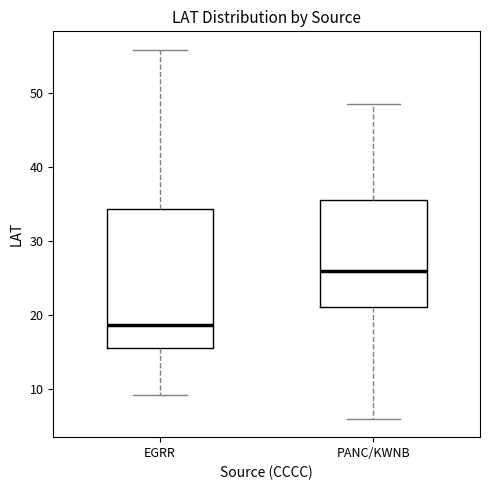

Reading left to right, read every box against the y-axis: the position of its median line, the range the box covers, and the ends of its whiskers. The values are not printed on the chart, so give them approximately, as read against the axis.

EGRR: median 19, box 16 to 34, whiskers 9 to 56
PANC/KWNB: median 26, box 21 to 36, whiskers 6 to 49